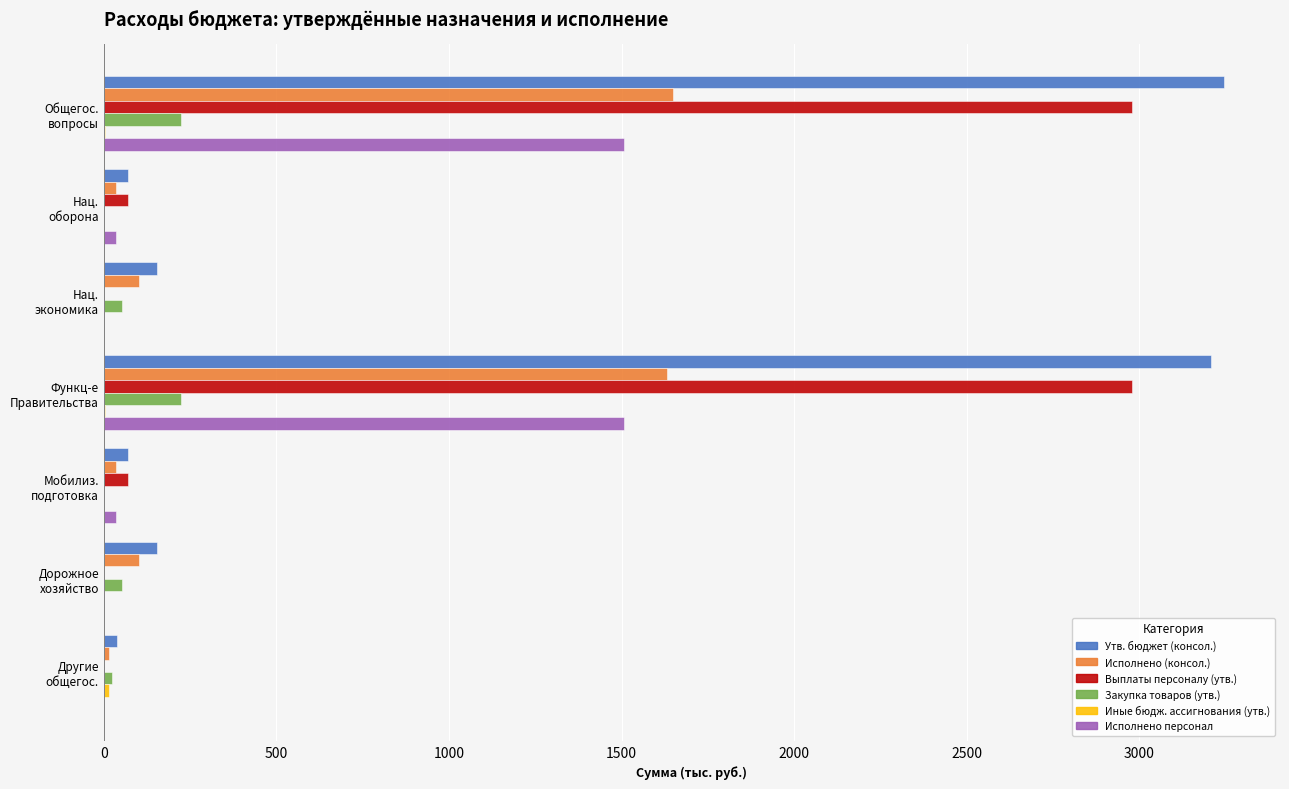

What is the sum of all Закупка товаров (утв.) values?

571.8